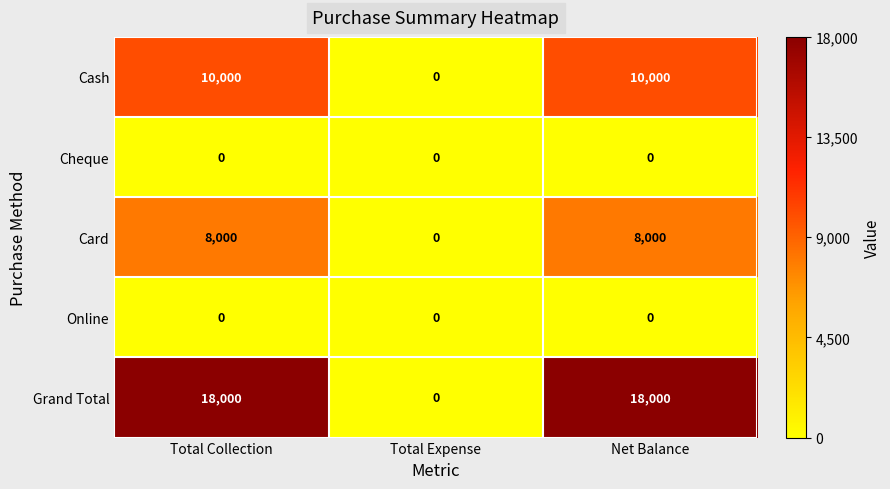

How many Cash values are between 0 and 10000?

3